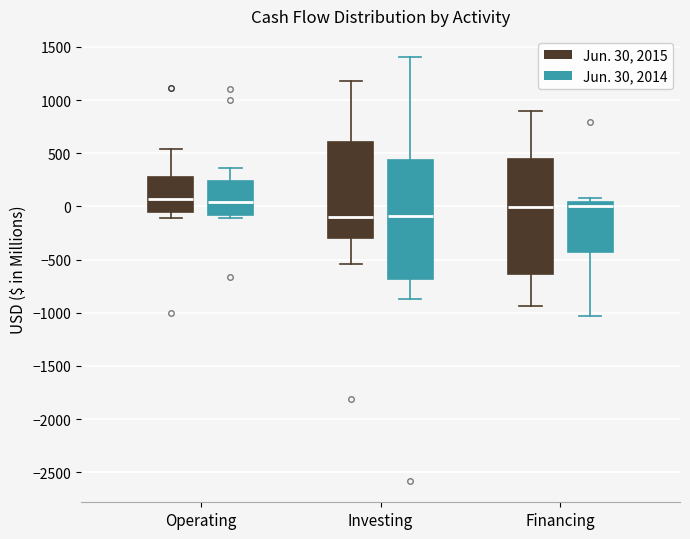

Where does the median line of the box for Operating (Jun. 30, 2014) sit on the y-axis? The values are not printed on the chart, so give them approximately, as read against the axis.

50